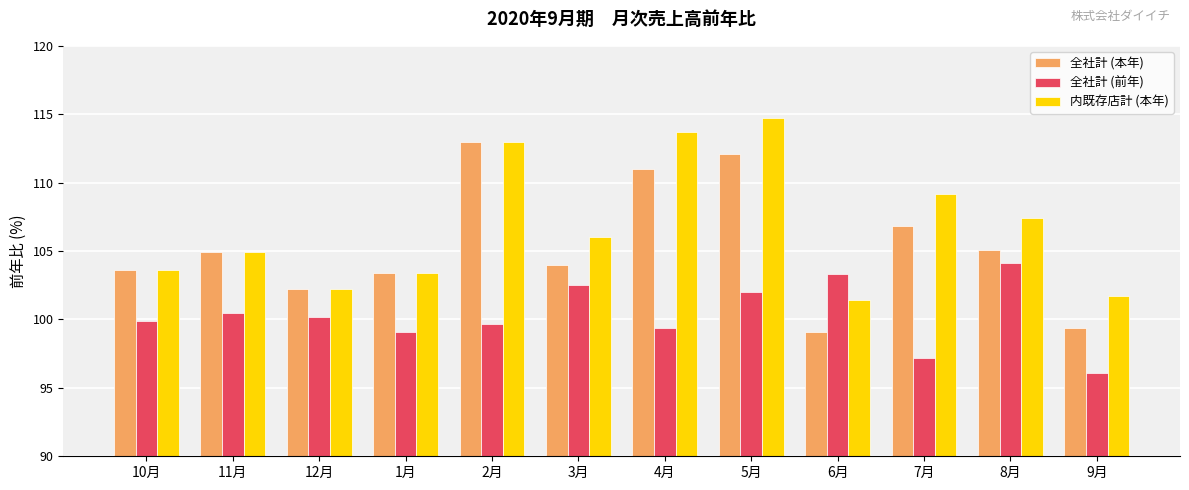

What is the total value across all series at 4月?

324.1